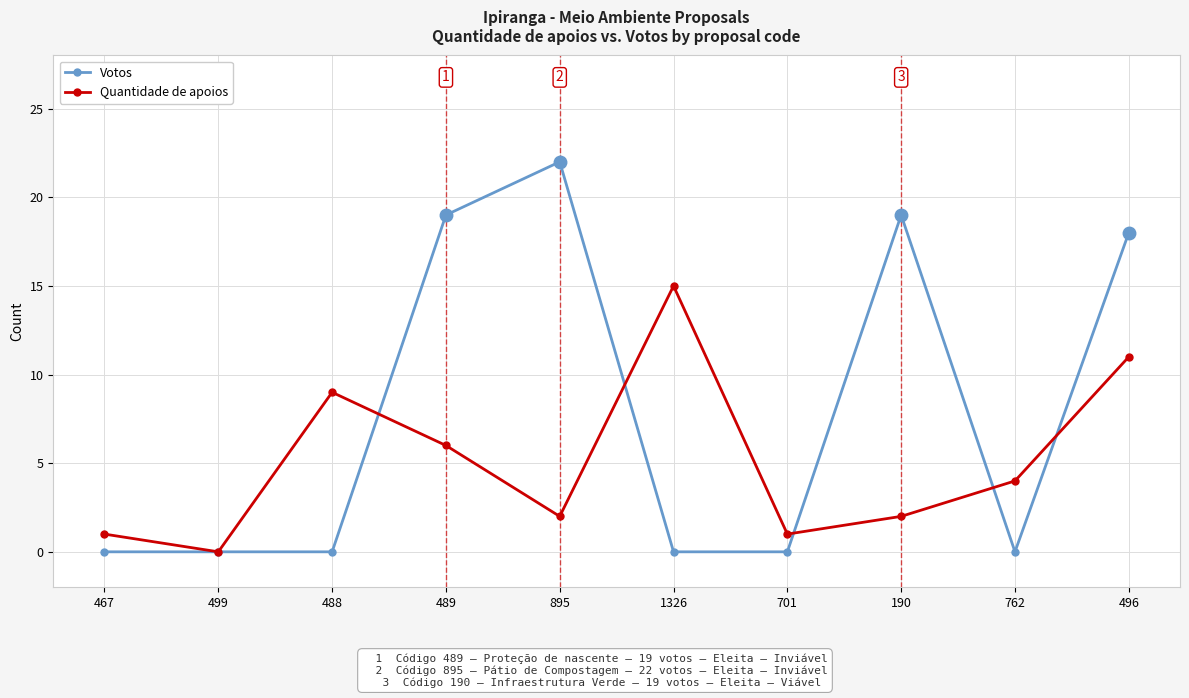

Where is the first local minimum for Quantidade de apoios?

499